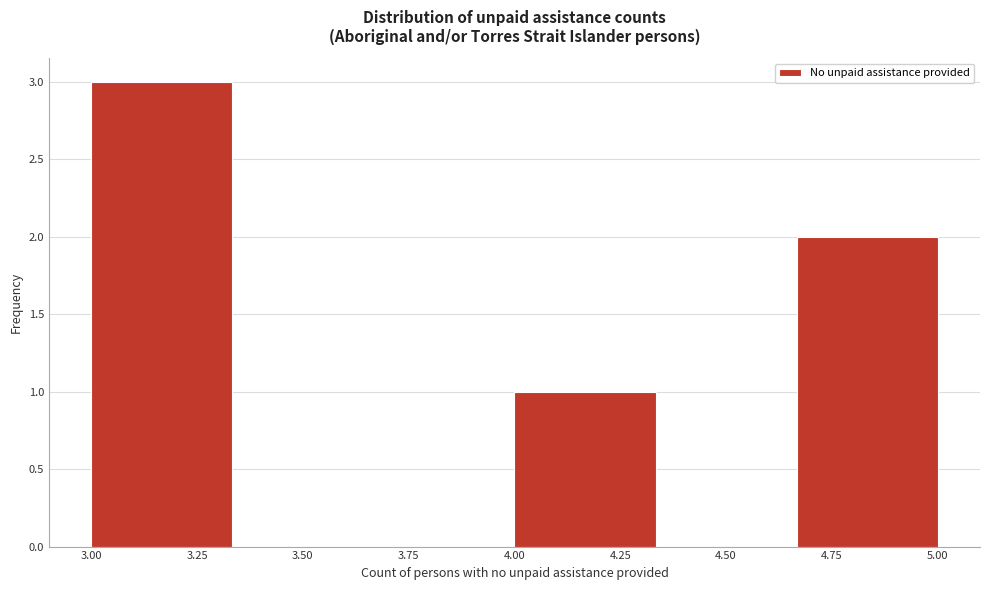

Reading left to right, transcribe this chart: for each bar, give the range it covers on the x-axis and its height. Neither the bar edges nor the heights are printed on the chart, so give them approximately, as read against the axes.

3.00 to 3.35: 3
3.35 to 3.65: 0
3.65 to 4.00: 0
4.00 to 4.35: 1
4.35 to 4.65: 0
4.65 to 5.00: 2